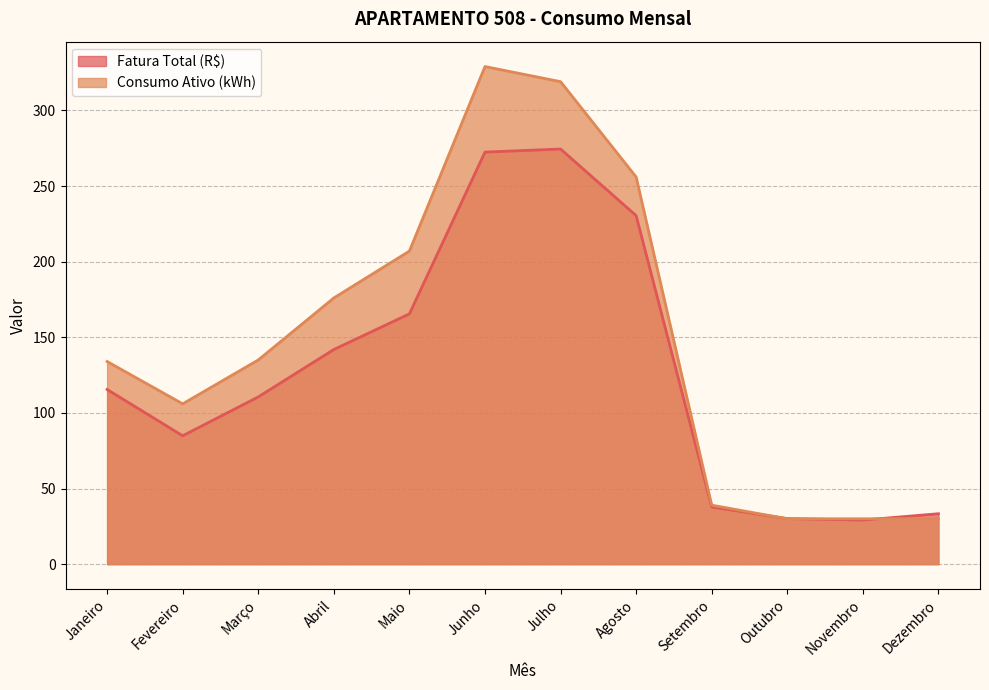

At Dezembro, list the series in order from smallest to largest.

Consumo Ativo (kWh), Fatura Total (R$)